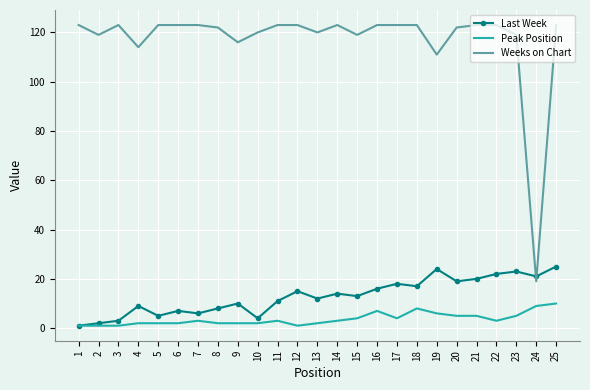

Is it true that Peak Position equals 1 at 3?

True